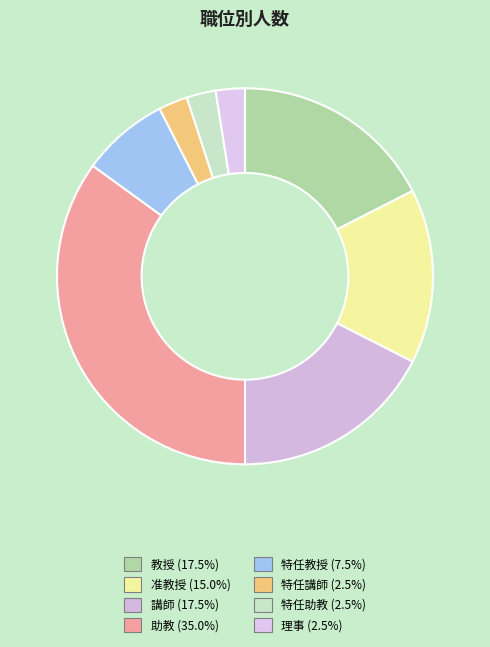

Approximately how many times larger is the value at 講師 compared to 特任講師?

7.0